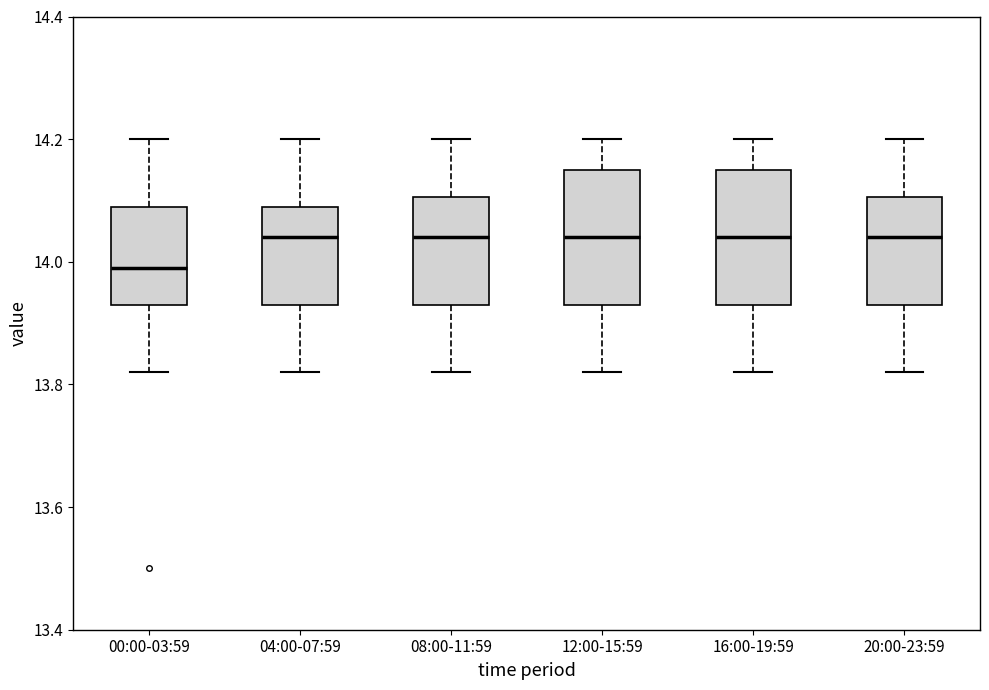

Reading left to right, transcribe this box plot: for each box, give where its median line is, the range the box spans, and where its two whiskers end, as read against the y-axis. The values are not printed on the chart, so give them approximately, as read against the axis.

00:00-03:59: median 14.00, box 13.94 to 14.10, whiskers 13.82 to 14.20
04:00-07:59: median 14.04, box 13.94 to 14.10, whiskers 13.82 to 14.20
08:00-11:59: median 14.04, box 13.94 to 14.10, whiskers 13.82 to 14.20
12:00-15:59: median 14.04, box 13.94 to 14.16, whiskers 13.82 to 14.20
16:00-19:59: median 14.04, box 13.94 to 14.16, whiskers 13.82 to 14.20
20:00-23:59: median 14.04, box 13.94 to 14.10, whiskers 13.82 to 14.20